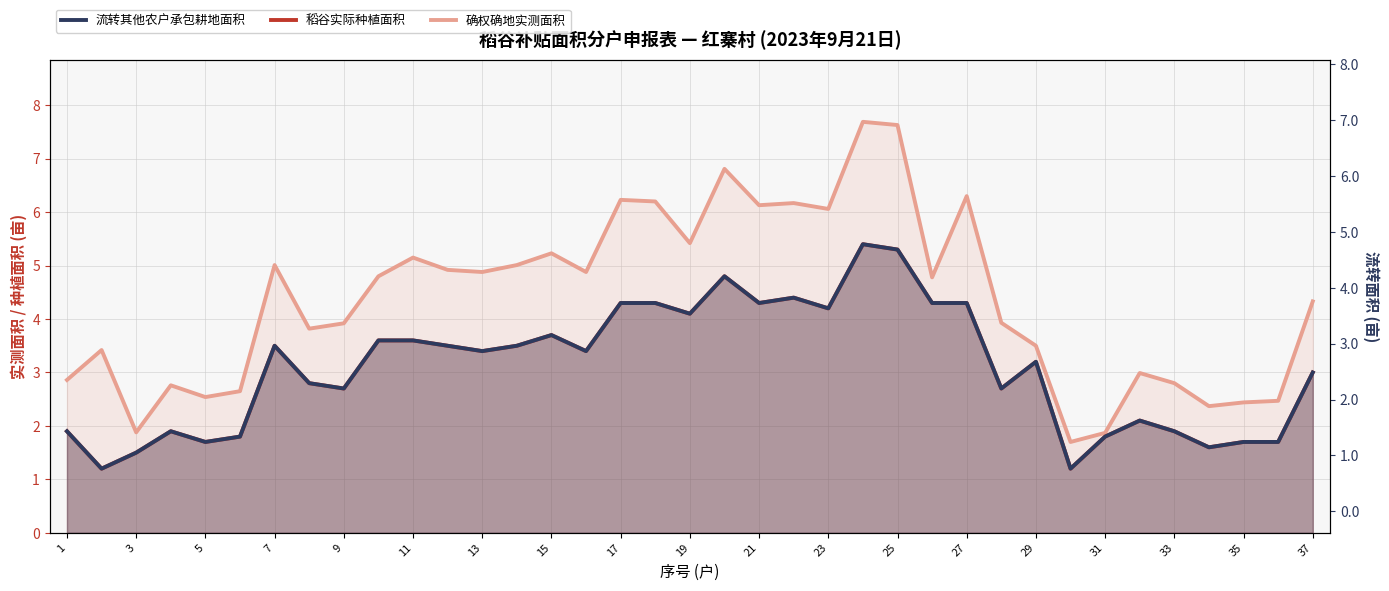

Which series has the widest spread of values?

确权确地实测面积